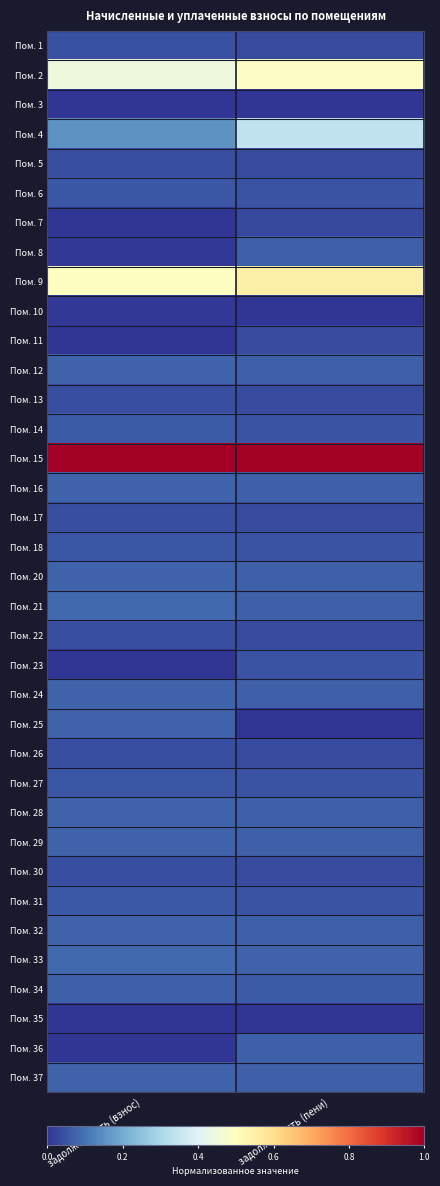

Reading left to right, transcribe all the data shown in this chart.

Пом. 1: задолженность (взнос)=0.0	задолженность (пени)=0.0
Пом. 2: задолженность (взнос)=0.4	задолженность (пени)=0.5
Пом. 3: задолженность (взнос)=0.0	задолженность (пени)=0.0
Пом. 4: задолженность (взнос)=0.2	задолженность (пени)=0.3
Пом. 5: задолженность (взнос)=0.0	задолженность (пени)=0.0
Пом. 6: задолженность (взнос)=0.1	задолженность (пени)=0.0
Пом. 7: задолженность (взнос)=0.0	задолженность (пени)=0.0
Пом. 8: задолженность (взнос)=0.0	задолженность (пени)=0.1
Пом. 9: задолженность (взнос)=0.5	задолженность (пени)=0.6
Пом. 10: задолженность (взнос)=0.0	задолженность (пени)=0.0
Пом. 11: задолженность (взнос)=0.0	задолженность (пени)=0.0
Пом. 12: задолженность (взнос)=0.1	задолженность (пени)=0.1
Пом. 13: задолженность (взнос)=0.0	задолженность (пени)=0.0
Пом. 14: задолженность (взнос)=0.1	задолженность (пени)=0.0
Пом. 15: задолженность (взнос)=1.0	задолженность (пени)=1.0
Пом. 16: задолженность (взнос)=0.1	задолженность (пени)=0.1
Пом. 17: задолженность (взнос)=0.0	задолженность (пени)=0.0
Пом. 18: задолженность (взнос)=0.1	задолженность (пени)=0.0
Пом. 20: задолженность (взнос)=0.1	задолженность (пени)=0.1
Пом. 21: задолженность (взнос)=0.1	задолженность (пени)=0.1
Пом. 22: задолженность (взнос)=0.0	задолженность (пени)=0.0
Пом. 23: задолженность (взнос)=0.0	задолженность (пени)=0.0
Пом. 24: задолженность (взнос)=0.1	задолженность (пени)=0.1
Пом. 25: задолженность (взнос)=0.1	задолженность (пени)=0.0
Пом. 26: задолженность (взнос)=0.0	задолженность (пени)=0.0
Пом. 27: задолженность (взнос)=0.1	задолженность (пени)=0.0
Пом. 28: задолженность (взнос)=0.1	задолженность (пени)=0.1
Пом. 29: задолженность (взнос)=0.1	задолженность (пени)=0.1
Пом. 30: задолженность (взнос)=0.0	задолженность (пени)=0.0
Пом. 31: задолженность (взнос)=0.1	задолженность (пени)=0.0
Пом. 32: задолженность (взнос)=0.1	задолженность (пени)=0.1
Пом. 33: задолженность (взнос)=0.1	задолженность (пени)=0.1
Пом. 34: задолженность (взнос)=0.1	задолженность (пени)=0.1
Пом. 35: задолженность (взнос)=0.0	задолженность (пени)=0.0
Пом. 36: задолженность (взнос)=0.0	задолженность (пени)=0.1
Пом. 37: задолженность (взнос)=0.1	задолженность (пени)=0.1